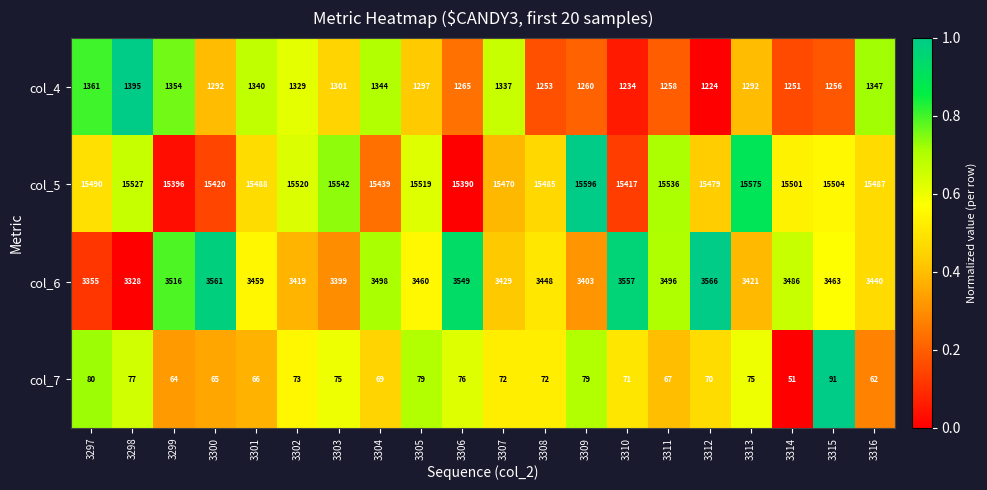

How many categories are shown in the chart?

20